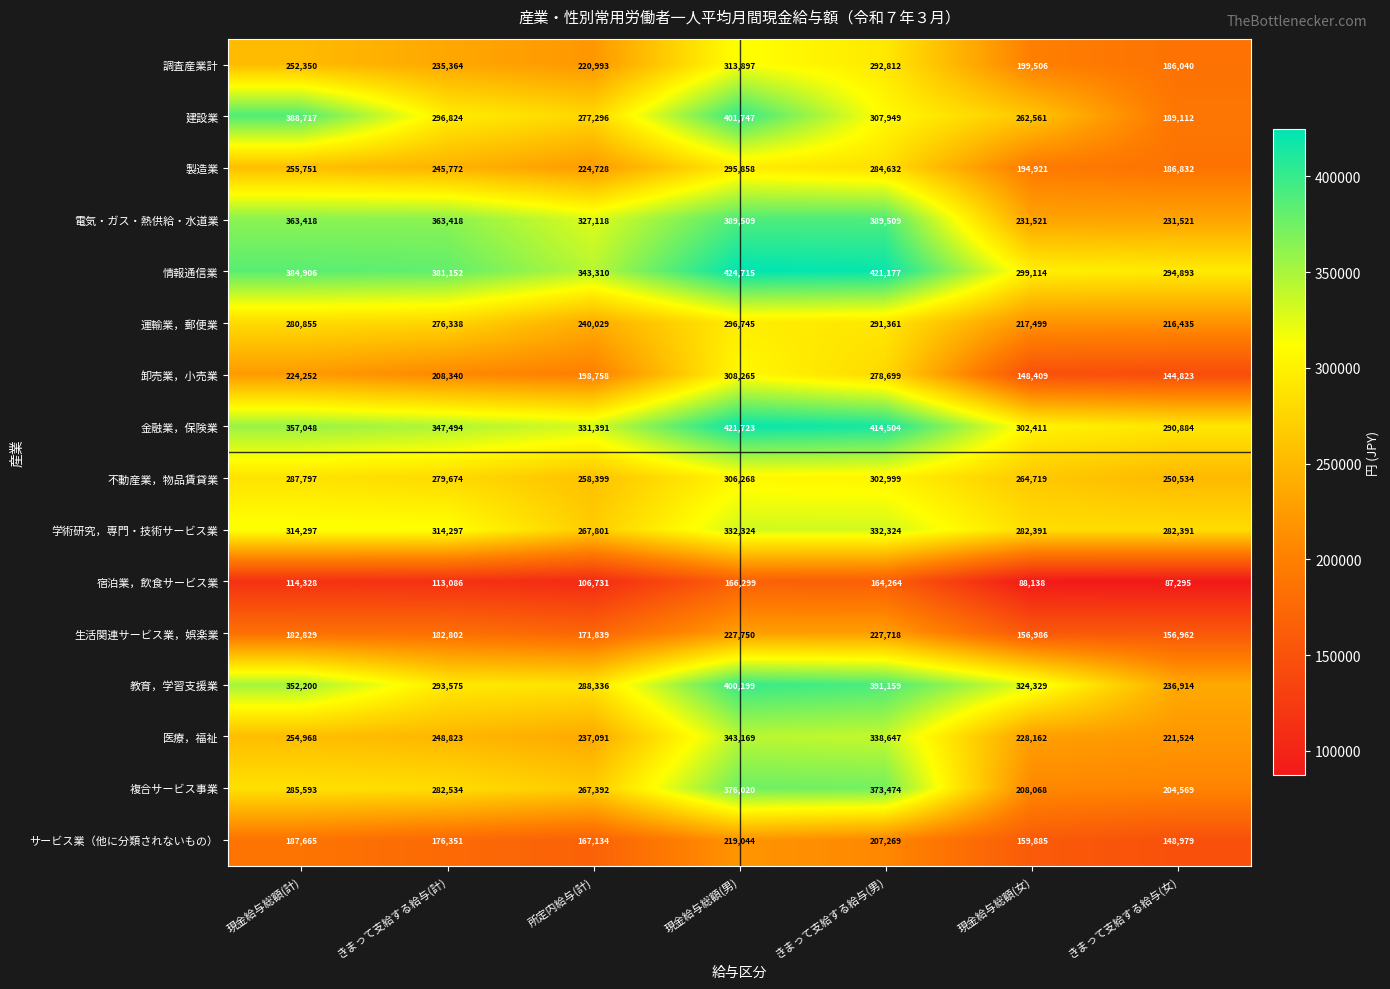

How many data points in 調査産業計 are less than 235364?

3